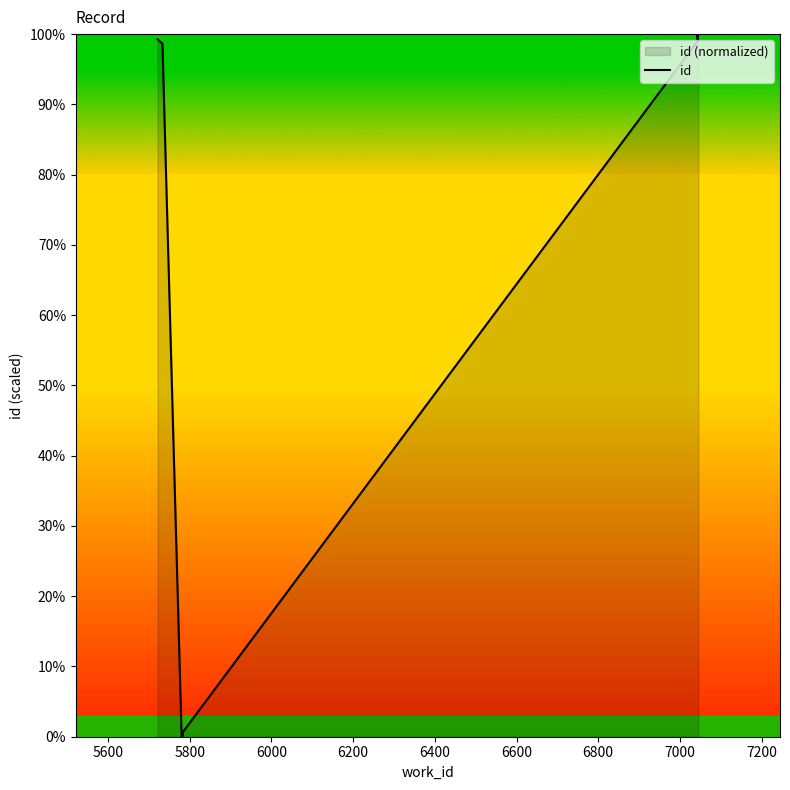

How many lines are shown in the chart?

1